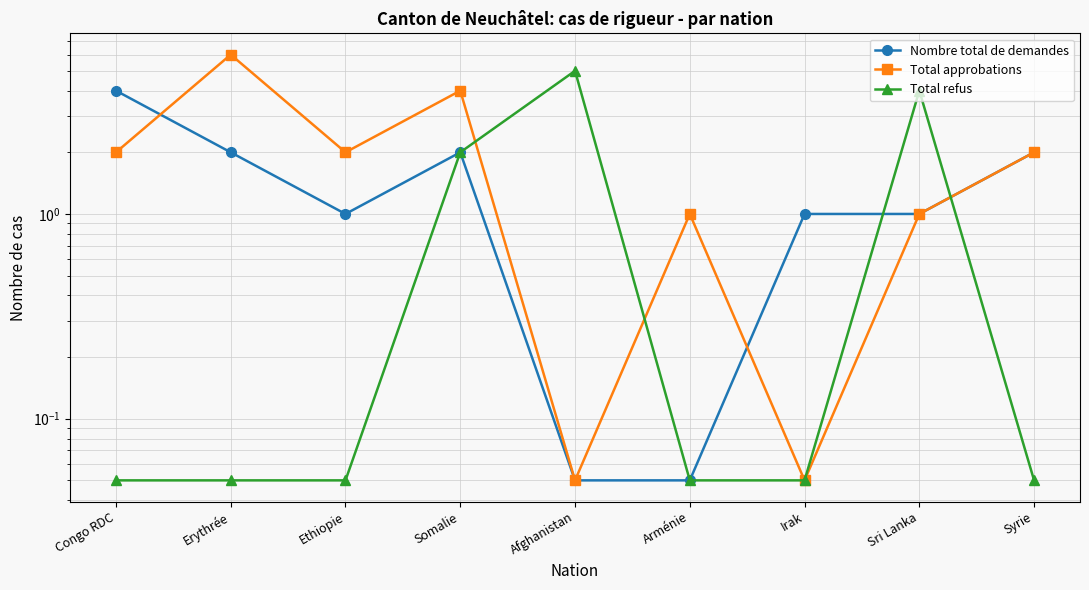

What is the spread (max minus min) of values at Congo RDC?

4.0